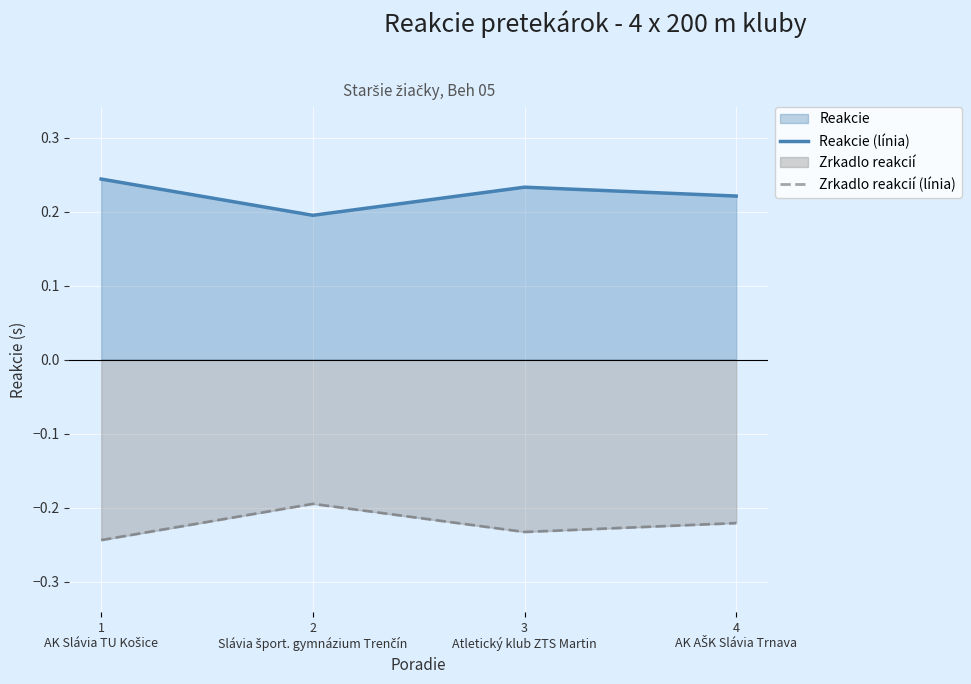

Between 2
Slávia šport. gymnázium Trenčín and 3
Atletický klub ZTS Martin, which is larger?

3
Atletický klub ZTS Martin